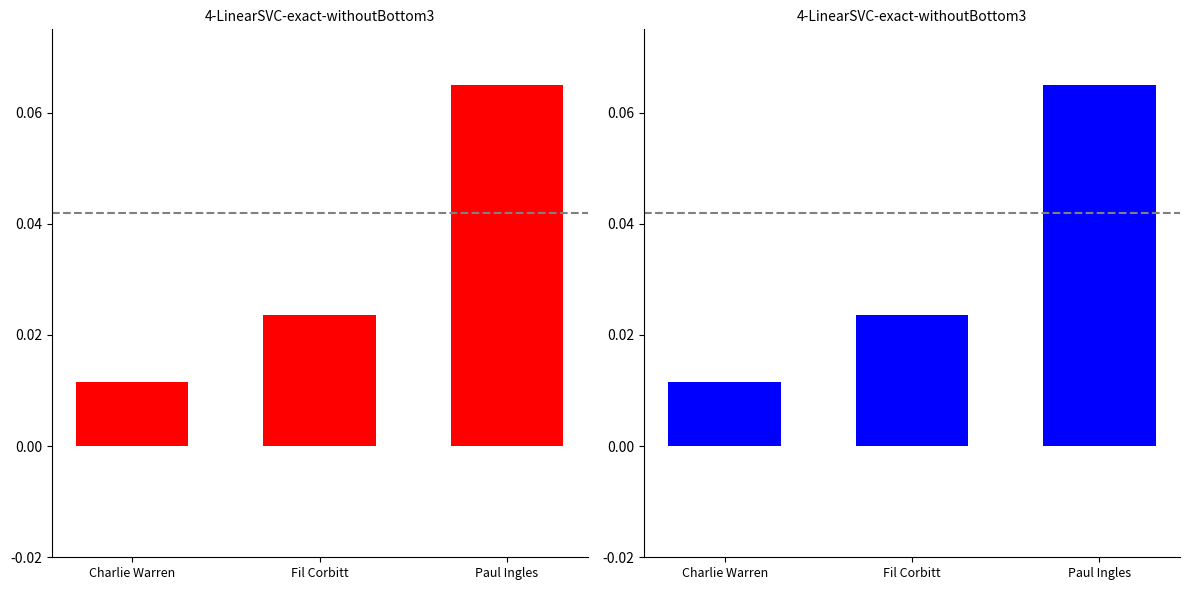

Are the bars grouped side by side (vs. stacked)?

No